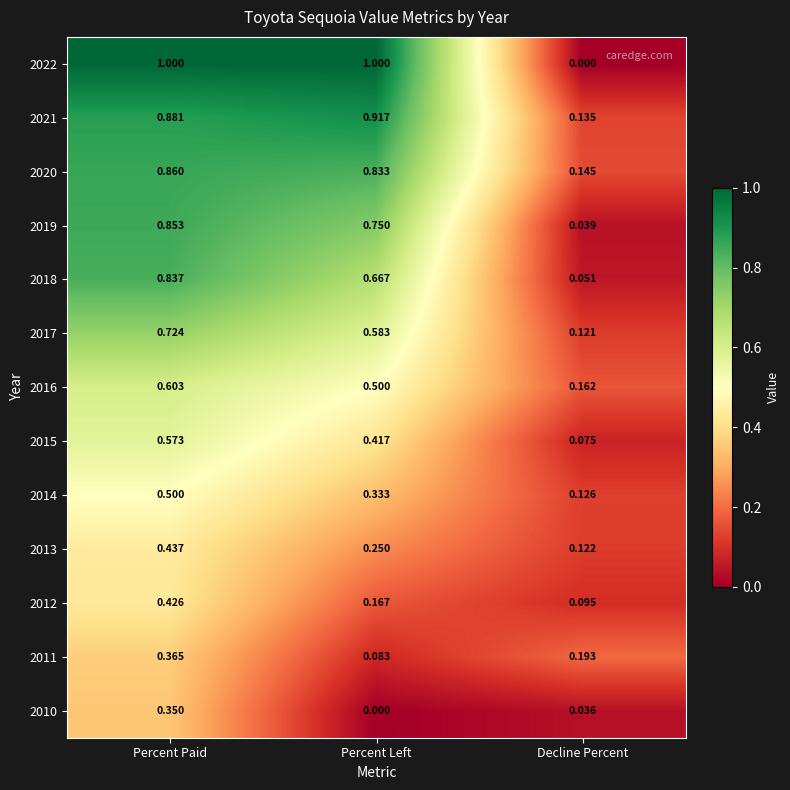

Which series has the largest total across all categories?

2022